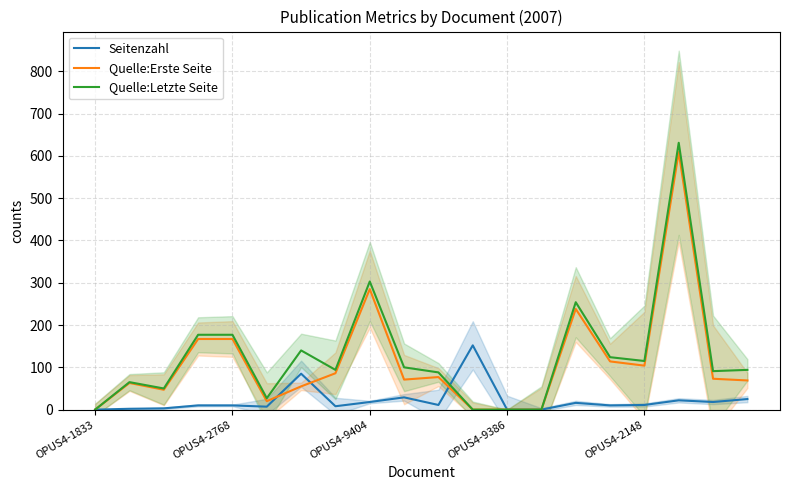

Where is Quelle:Letzte Seite nearest to the value 315?

OPUS4-9404